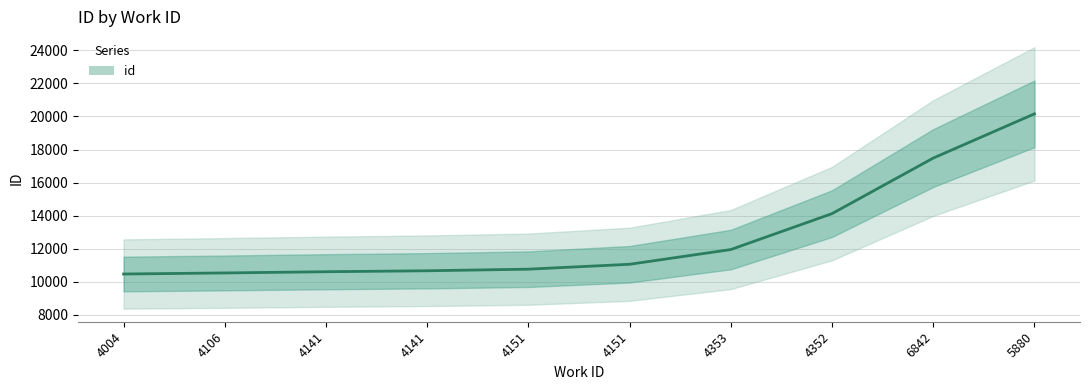

True or false: the data shows 10680 at 4151.

True